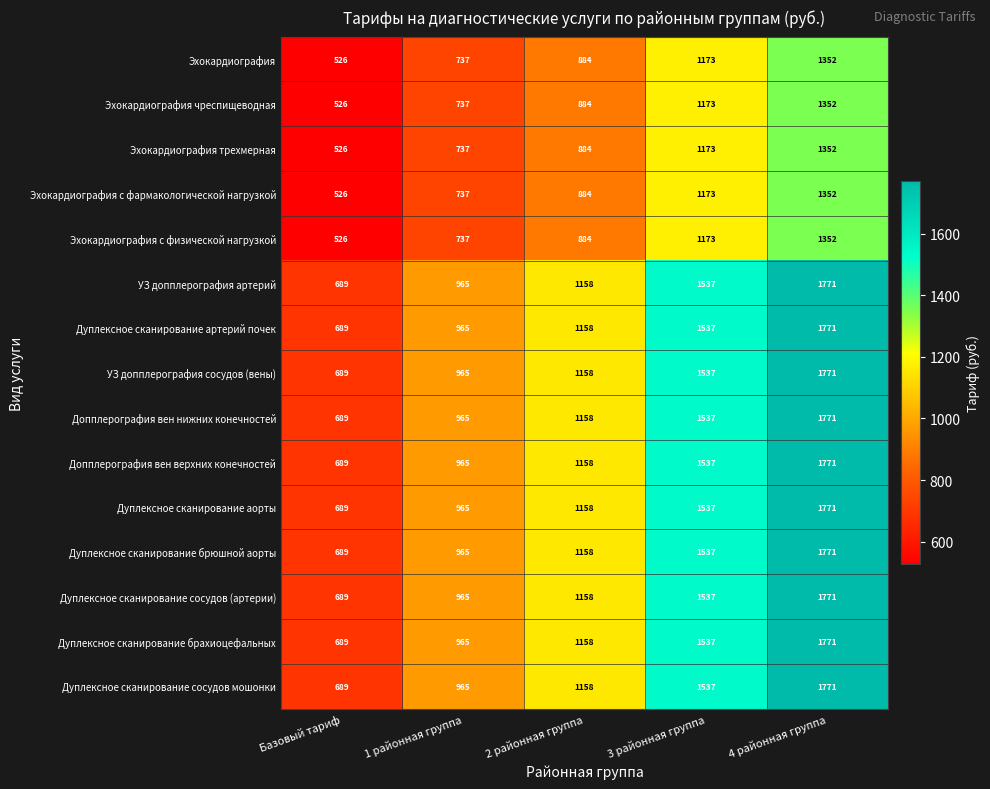

At which label does Дуплексное сканирование сосудов мошонки reach its minimum?

Базовый тариф